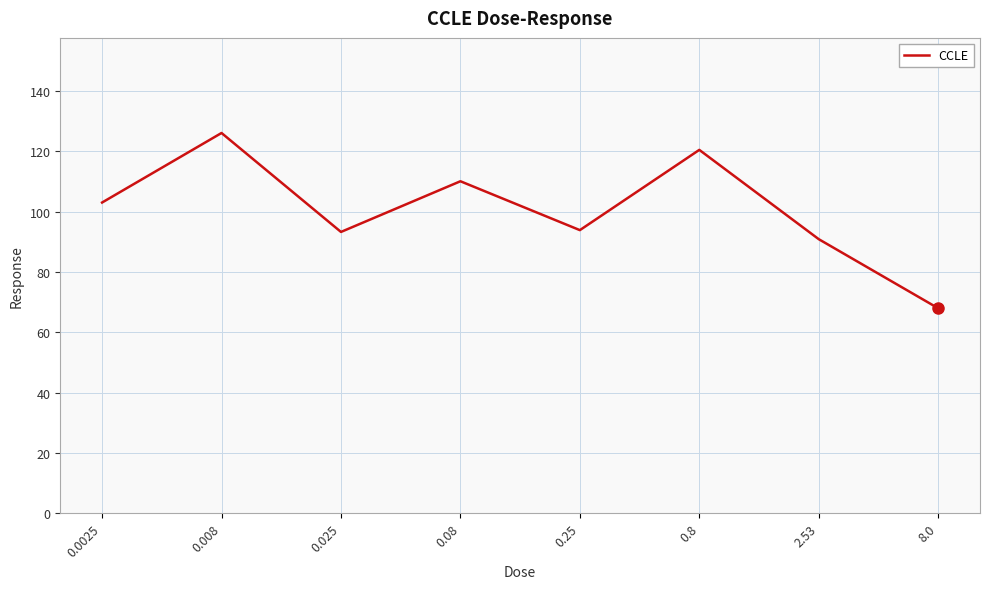

What is the sum of all values?

805.9